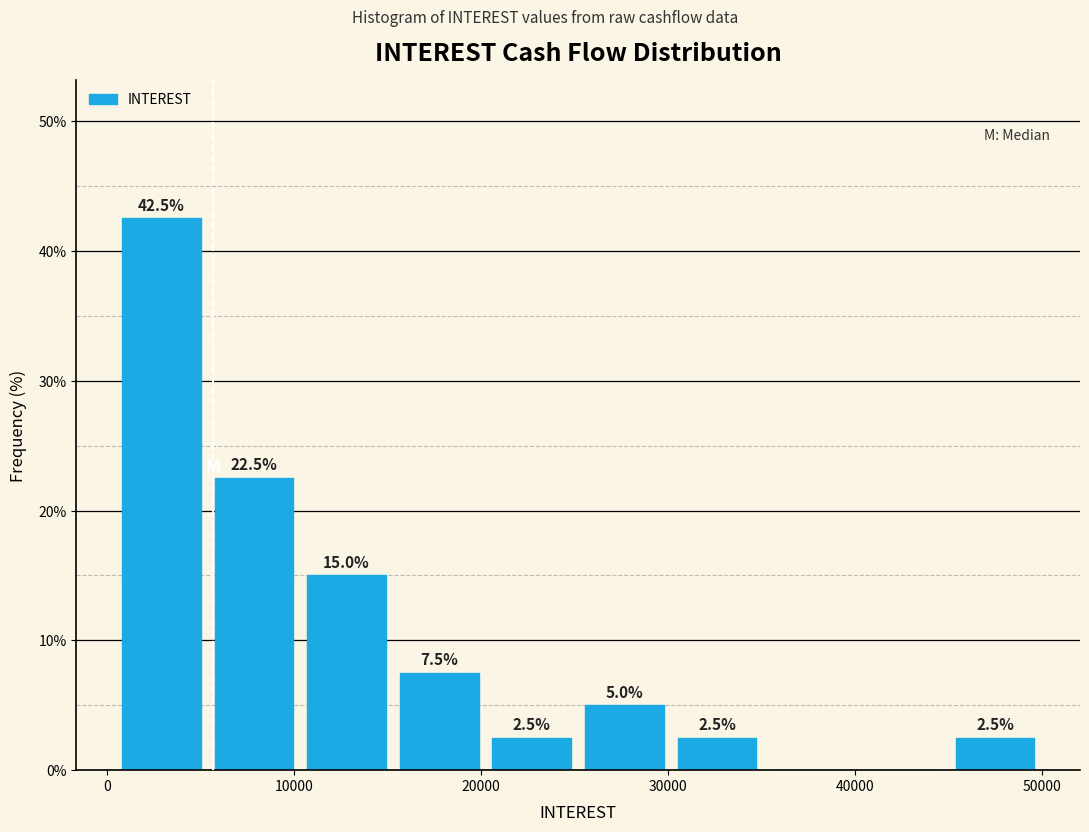

Over which range of the x-axis is the bar tallest?

0 to 5000